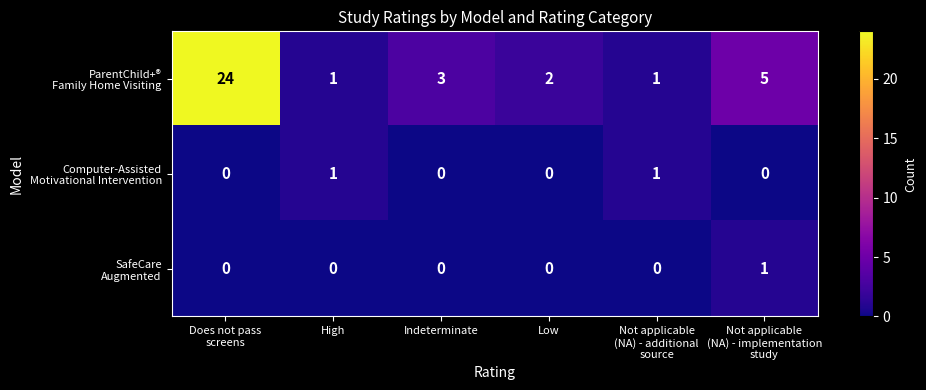

What is the greatest value displayed?

24